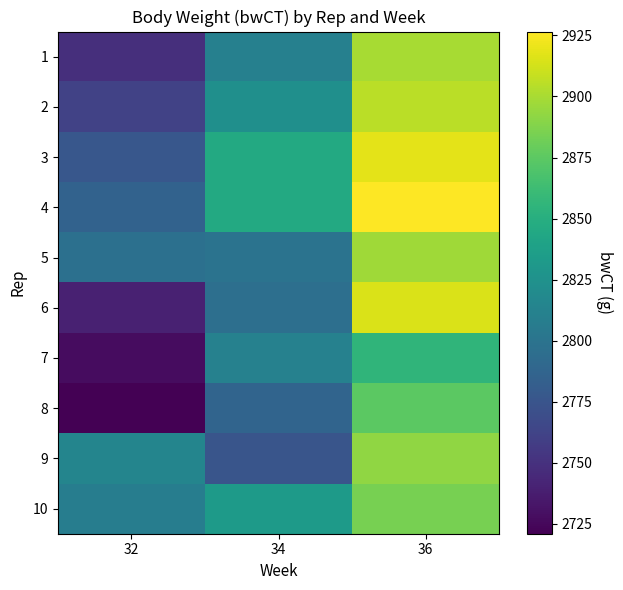

Which label corresponds to the largest value in the chart?

36